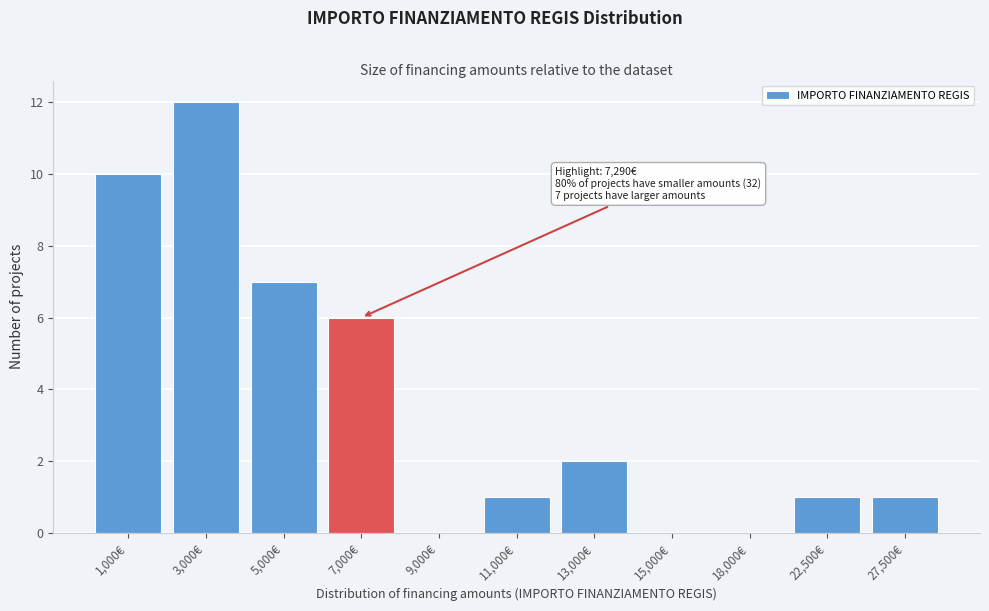

Reading right to left, transcribe all the data shown in this chart.

27,500€=1	22,500€=1	18,000€=0	15,000€=0	13,000€=2	11,000€=1	9,000€=0	7,000€=6	5,000€=7	3,000€=12	1,000€=10